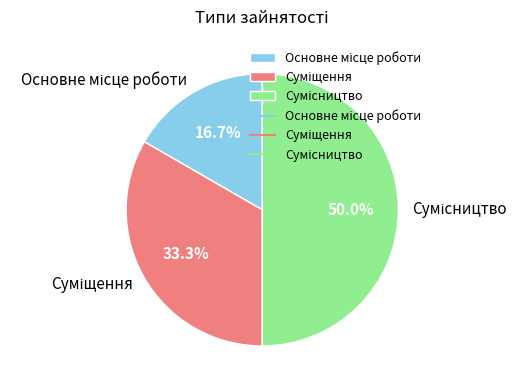

What is the change in value from Суміщення to Сумісництво?

+1